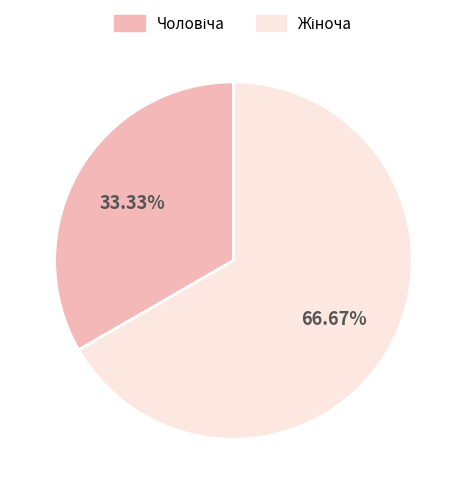

Does any single category account for the majority?

Yes